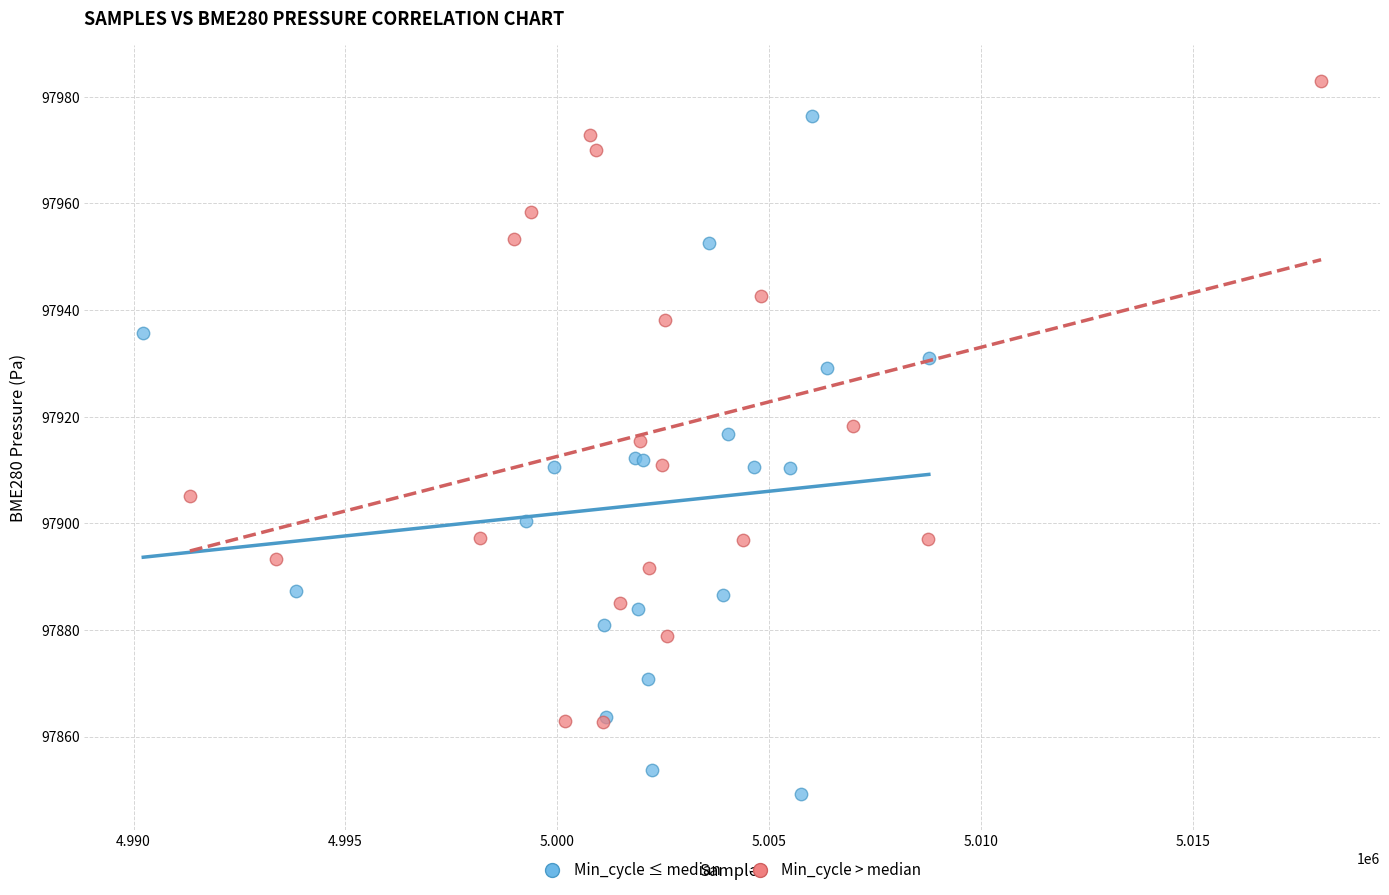

Which series contains the highest Y value?

Min_cycle > median